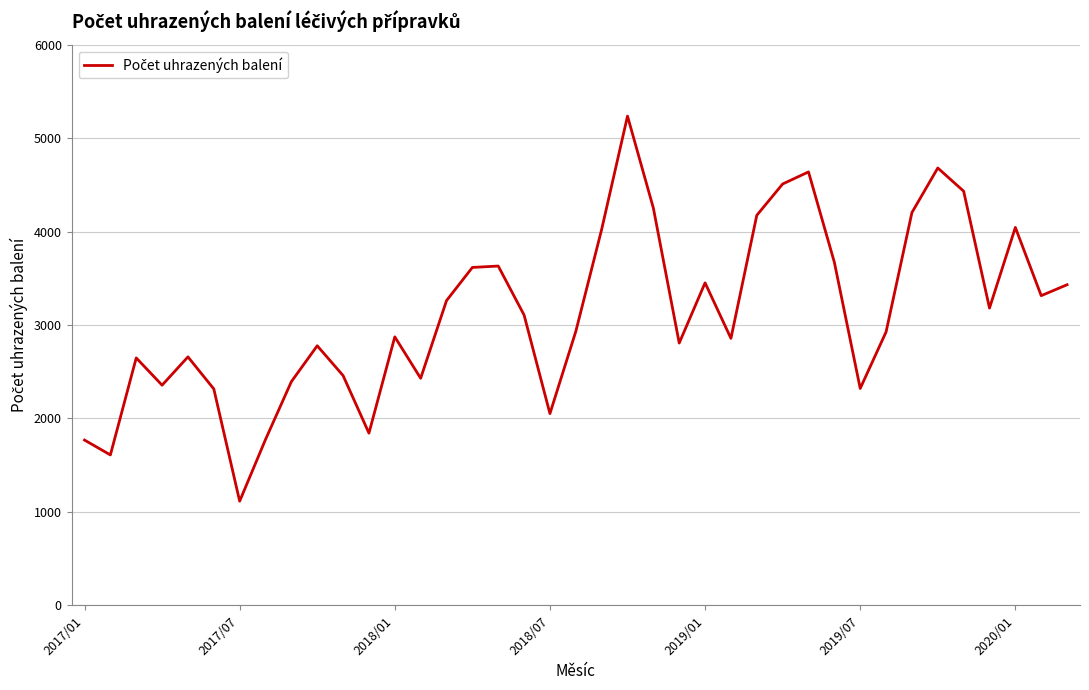

What is the difference between the maximum and minimum values?

4120.1